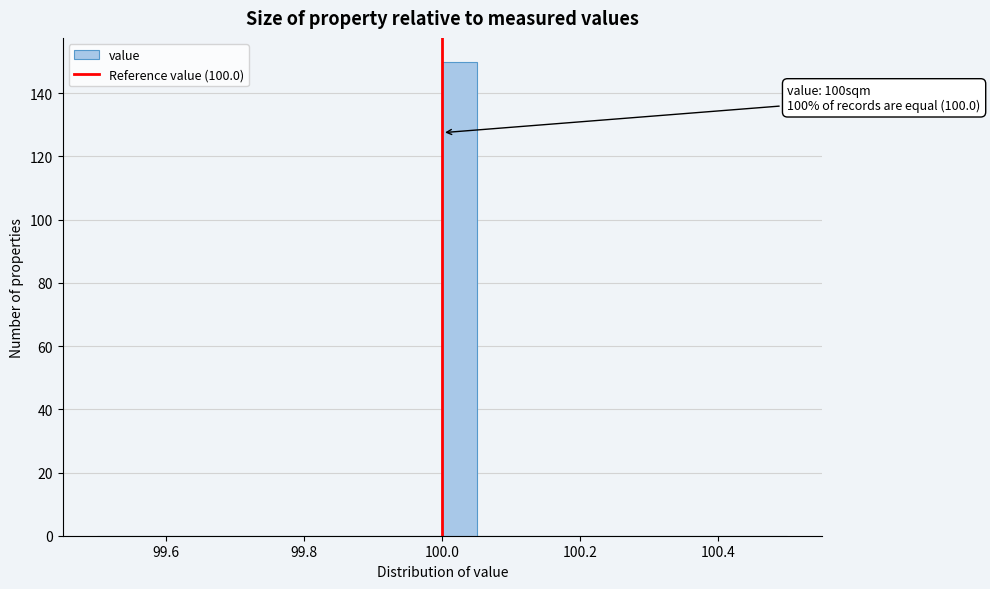

Around what value on the x-axis is the tallest bar? Give the approximate position of its centre, as read against the axis.

100.02